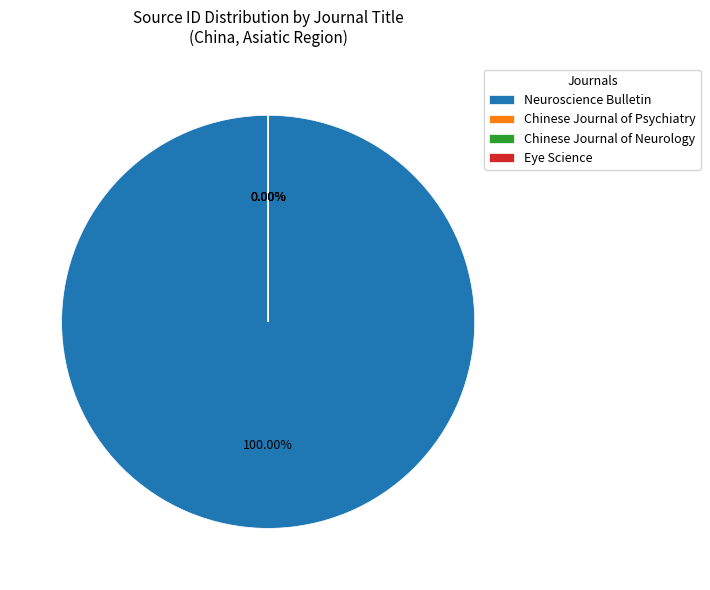

Rank the categories by value from lowest to highest.

Eye Science, Chinese Journal of Psychiatry, Chinese Journal of Neurology, Neuroscience Bulletin